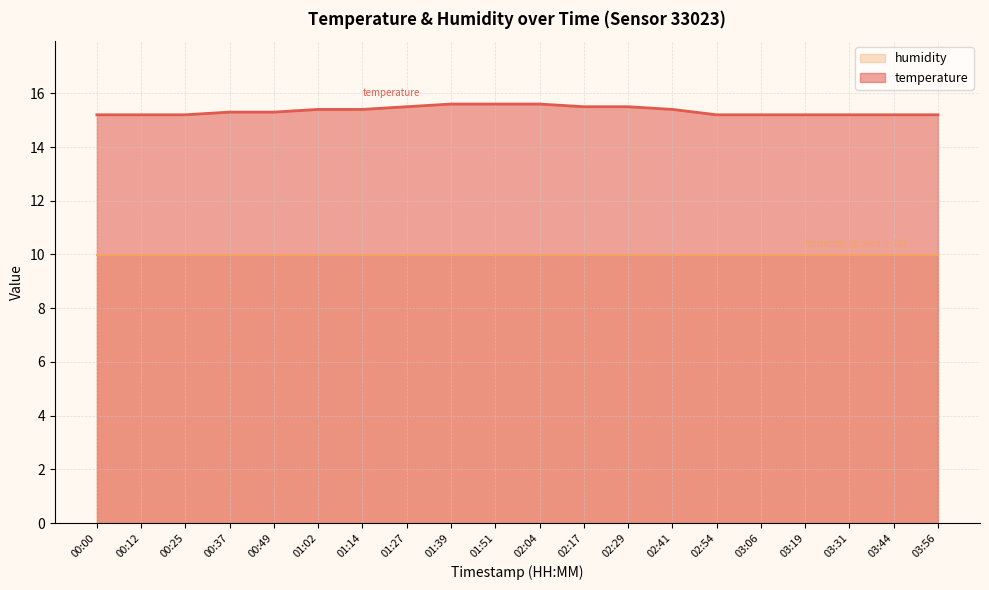

True or false: the data shows 20.9 at 03:06.

False